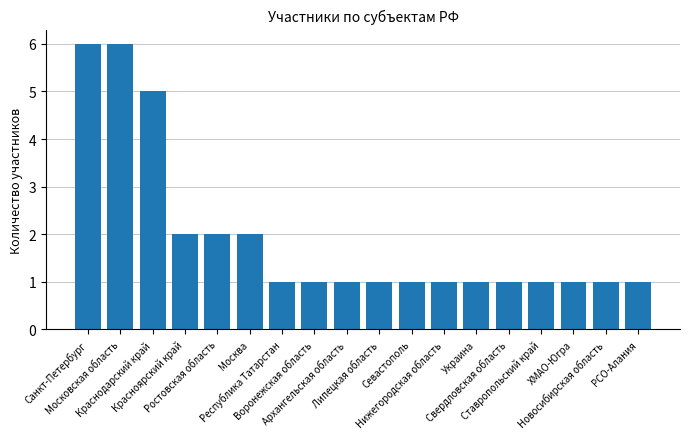

What is the difference between the second highest and minimum values?

5